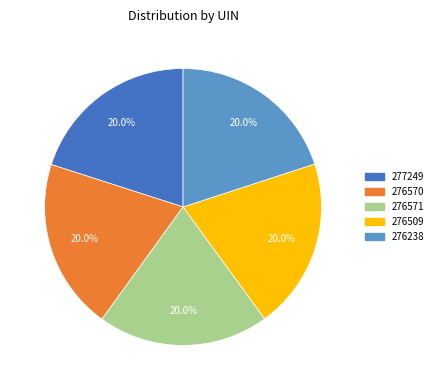

How many slices are in this pie chart?

5